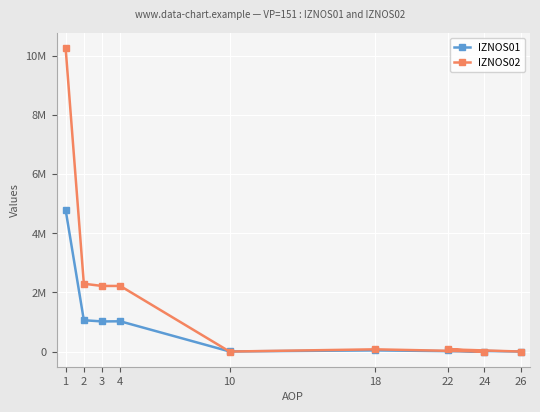

After their last crossing, which series has the higher values: IZNOS02 or IZNOS01?

IZNOS01